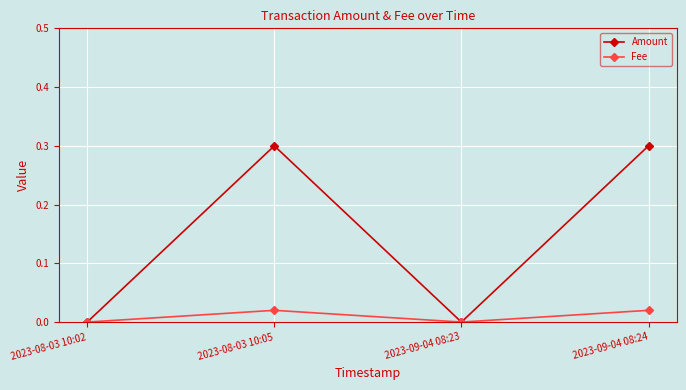

Which series has the largest range (max minus min)?

Amount